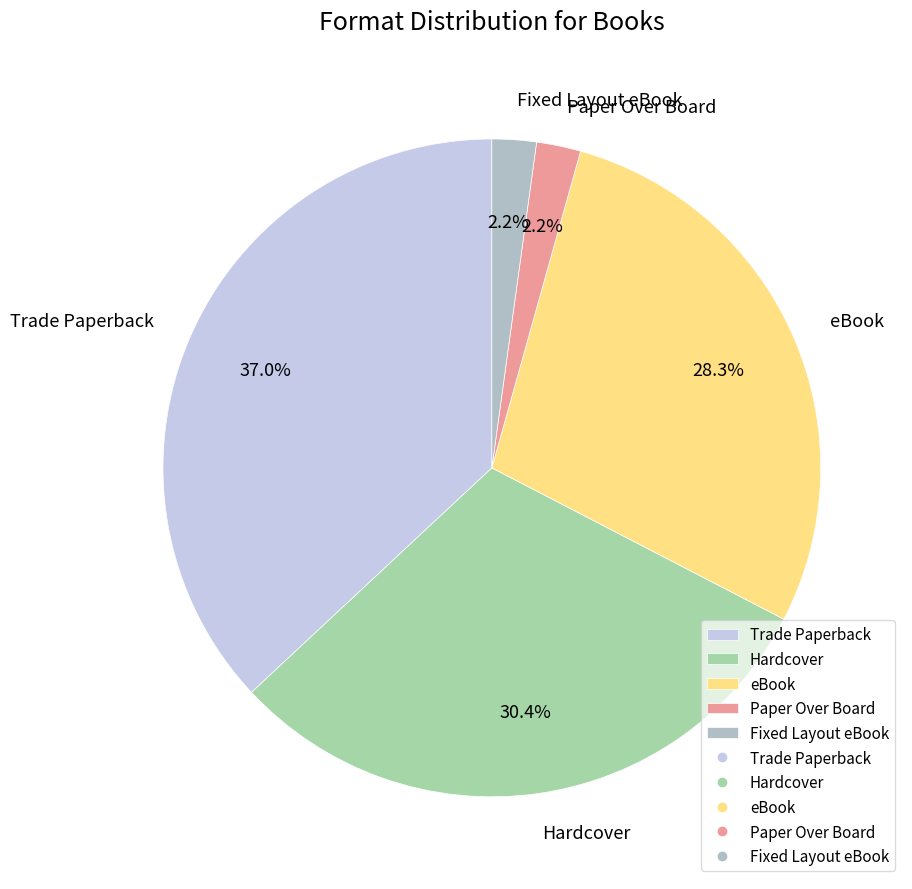

What percentage do Hardcover and Paper Over Board together represent?

32.6%